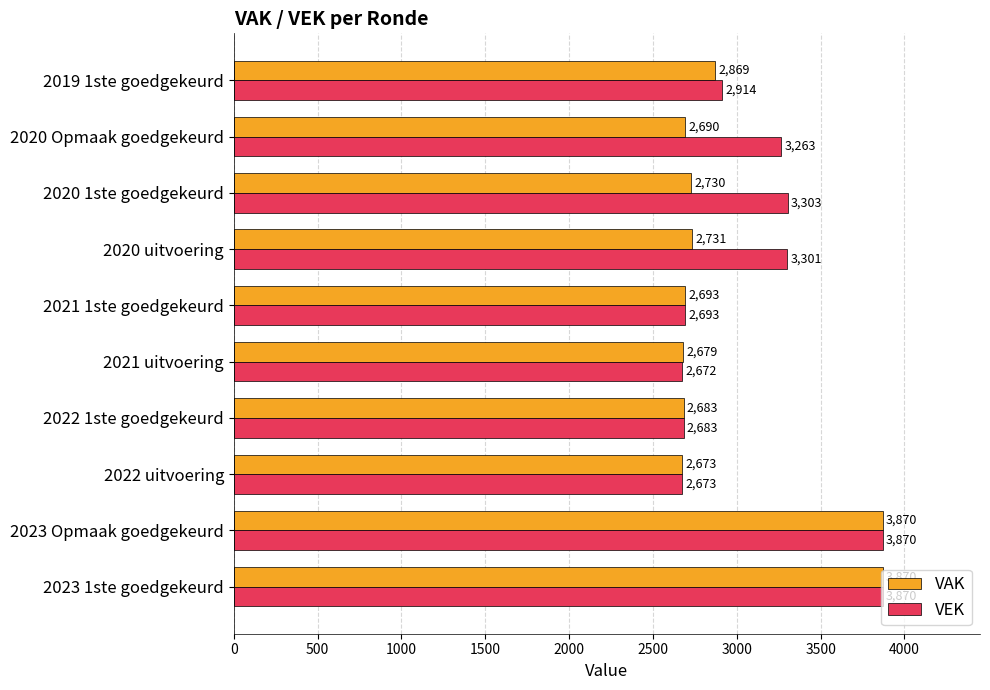

List the series in order of their overall mean, highest first.

VEK, VAK